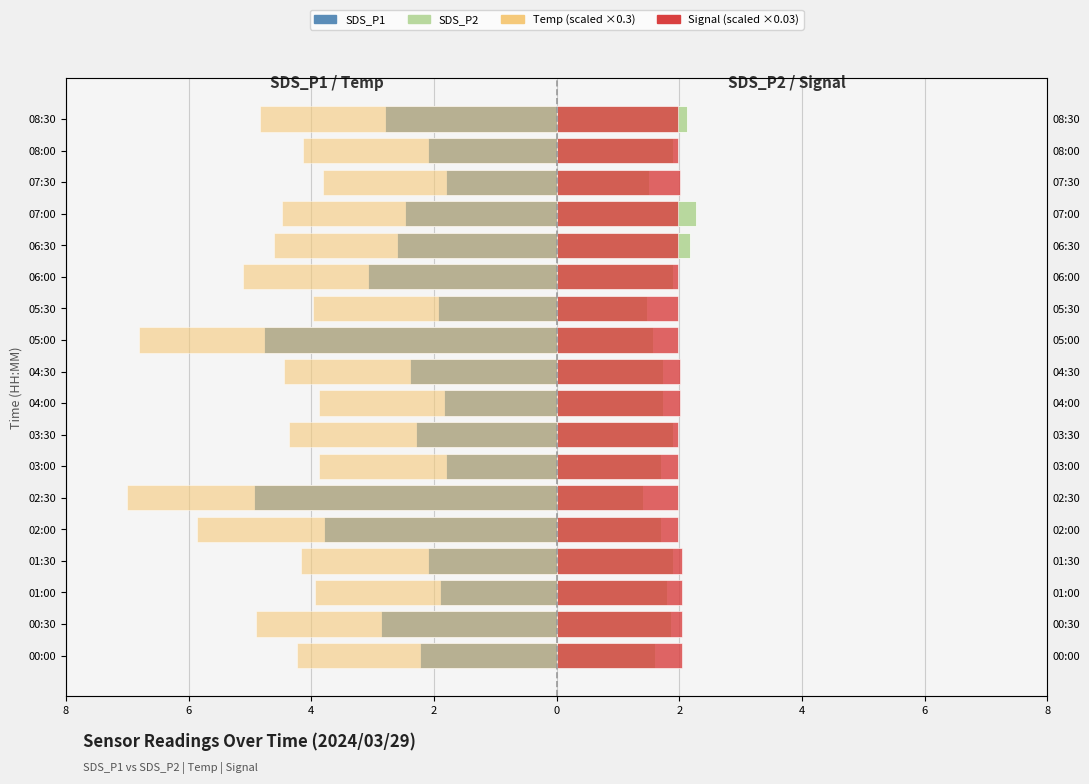

The value of SDS_P1 at 08:00 is -2.1. True or false?

True